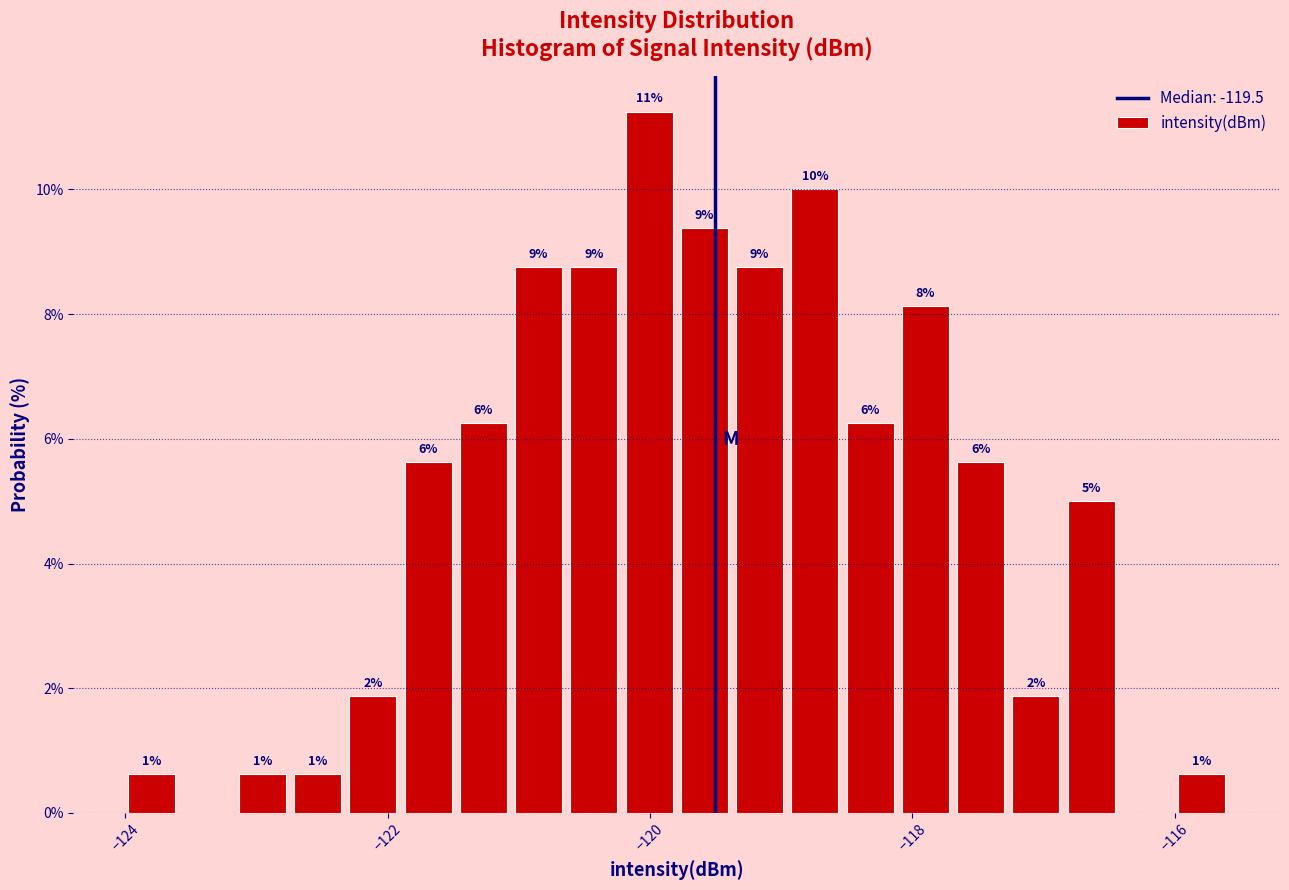

Around what value on the x-axis is the tallest bar? Give the approximate position of its centre, as read against the axis.

-120.0